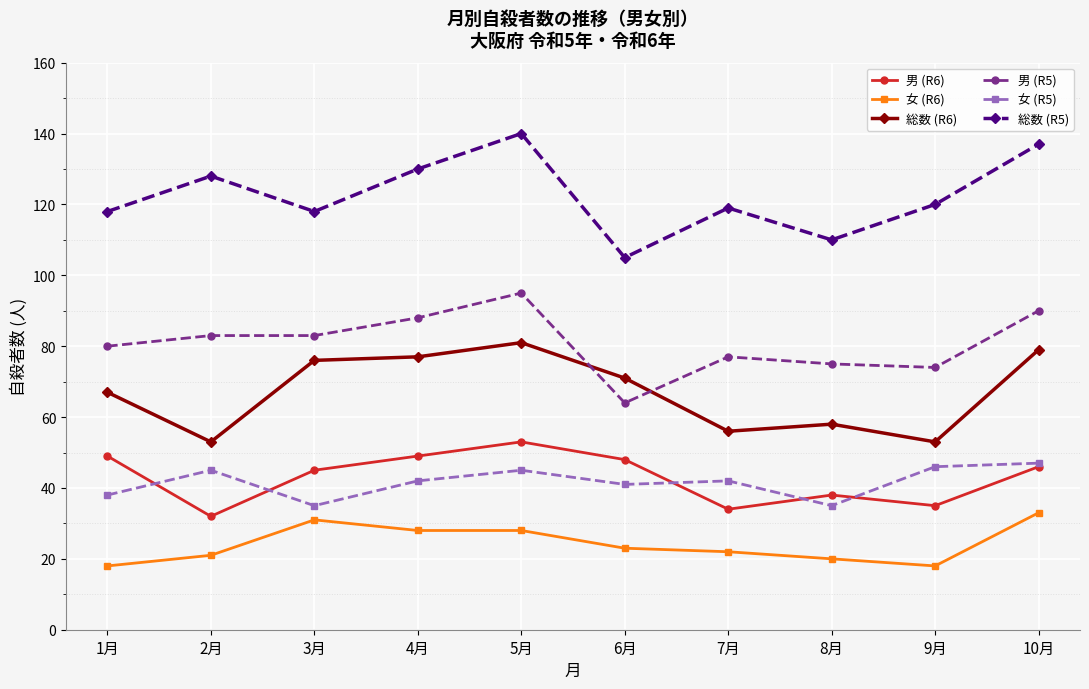

What is the average value of the 女 (R5) series?

42